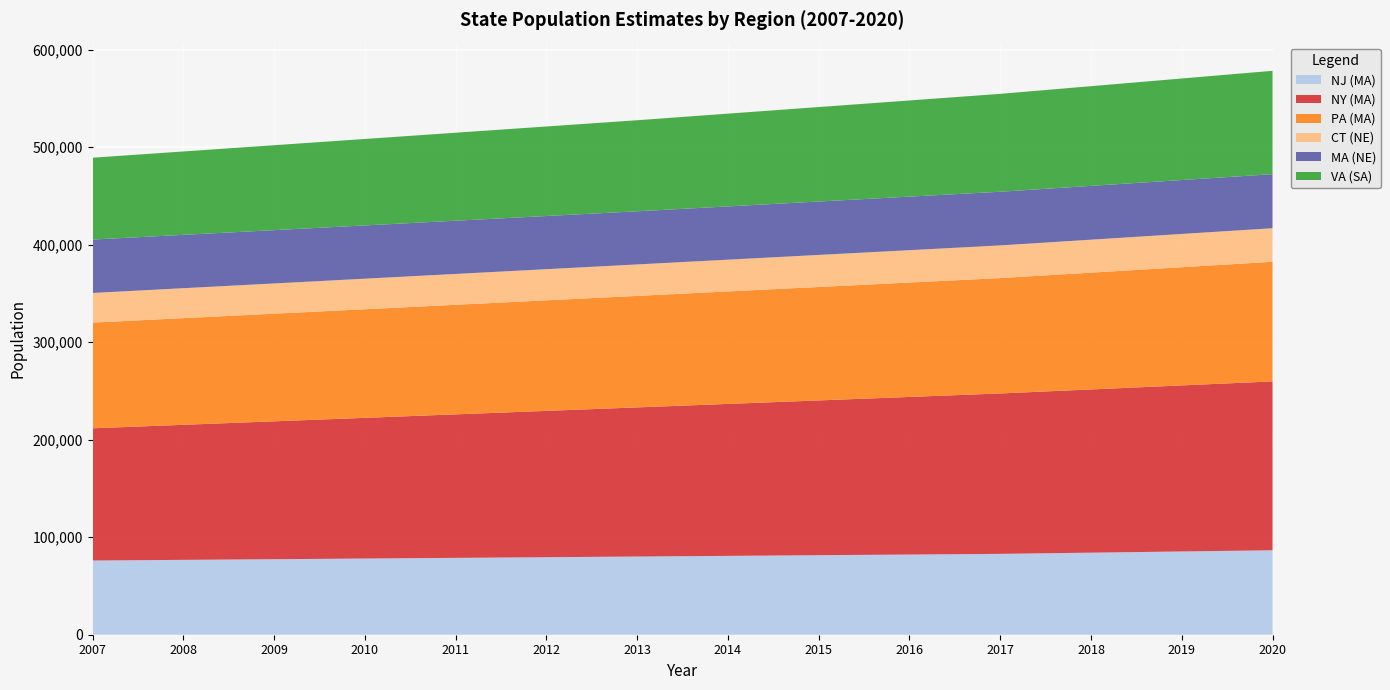

Reading left to right, extract all data points from this chart.

NJ (MA): 2007=76073.0	2008=76755.5	2009=77438.0	2010=78120.4	2011=78802.9	2012=79485.4	2013=80167.9	2014=80850.4	2015=81532.9	2016=82215.4	2017=82897.9	2018=84130.3	2019=85362.7	2020=86595.1
NY (MA): 2007=135579.6	2008=138468.8	2009=141358.0	2010=144247.2	2011=147136.4	2012=150025.6	2013=152914.8	2014=155804.1	2015=158693.3	2016=161582.5	2017=164471.7	2018=167360.9	2019=170250.1	2020=173139.3
PA (MA): 2007=108358.8	2008=109351.0	2009=110343.1	2010=111335.3	2011=112327.4	2012=113319.6	2013=114311.8	2014=115303.9	2015=116296.1	2016=117288.2	2017=118280.4	2018=119731.8	2019=121183.1	2020=122634.5
CT (NE): 2007=30403.5	2008=30713.0	2009=31022.5	2010=31332.0	2011=31641.6	2012=31951.1	2013=32260.6	2014=32570.1	2015=32879.6	2016=33189.2	2017=33498.7	2018=33803.1	2019=34107.5	2020=34411.9
MA (NE): 2007=54751.8	2008=54706.4	2009=54661.1	2010=54615.7	2011=54570.3	2012=54524.9	2013=54479.5	2014=54621.1	2015=54762.6	2016=54904.1	2017=55045.7	2018=55169.8	2019=55293.8	2020=55417.9
VA (SA): 2007=83909.8	2008=85485.3	2009=87060.8	2010=88636.4	2011=90211.9	2012=91787.4	2013=93362.9	2014=95107.3	2015=96851.6	2016=98596.0	2017=100340.3	2018=102215.6	2019=104090.9	2020=105966.1